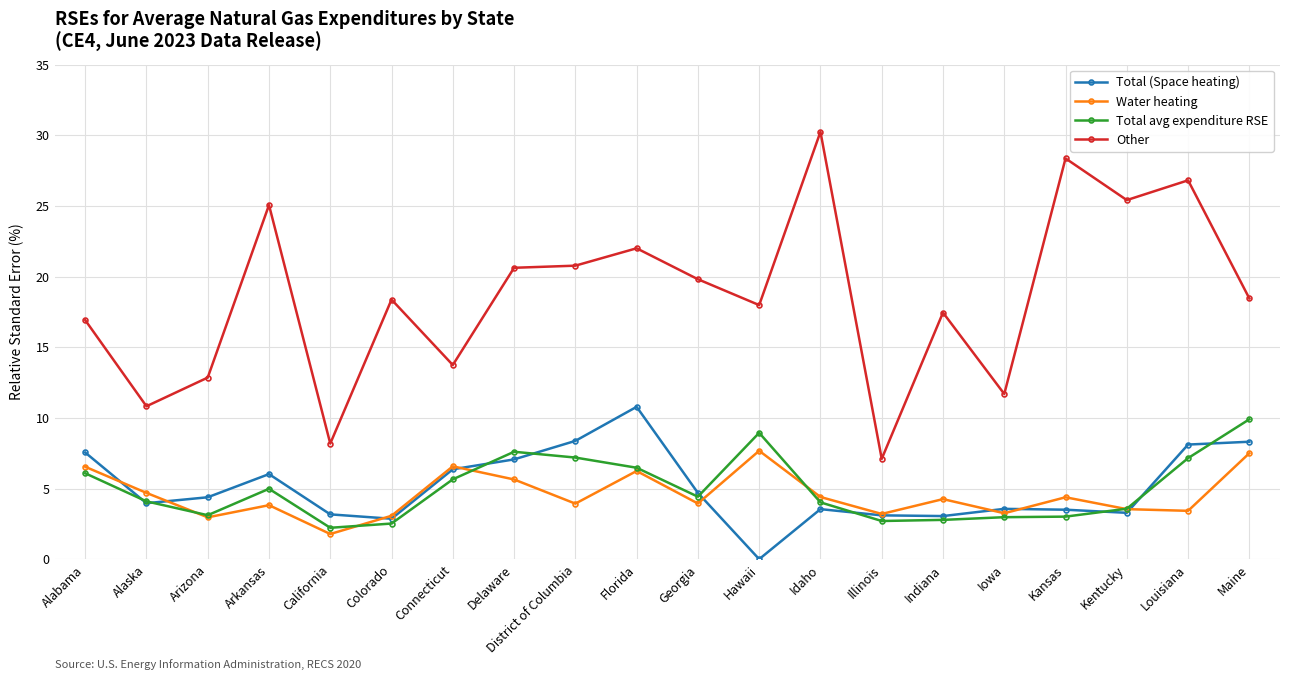

Does the chart have visible grid lines?

Yes